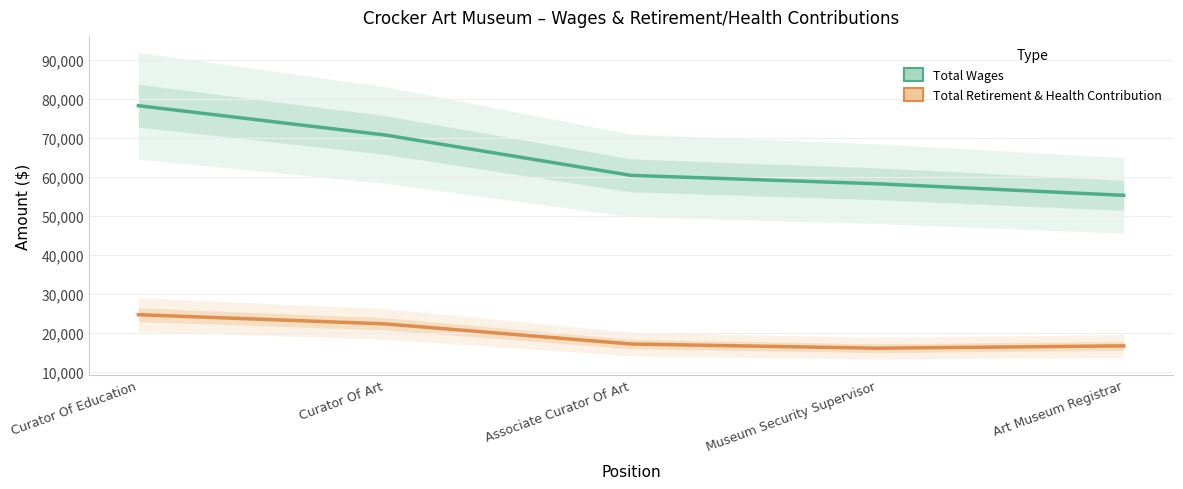

Reading right to left, list all the values displayed in this chart.

Total Wages: 55303	58275	60424	70796	78304
Total Retirement & Health Contribution: 16703	16099	17180	22346	24699